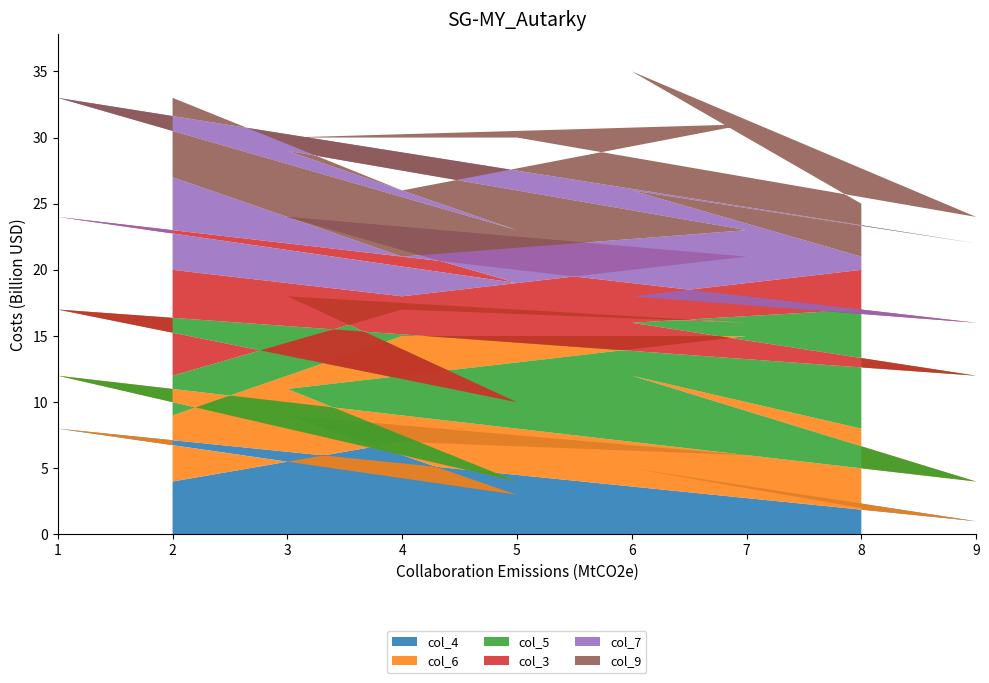

Reading left to right, transcribe all the data shown in this chart.

col_4: 2	5	1	8	3	9	6	7	4
col_6: 6	7	3	4	1	2	9	8	5
col_5: 9	4	8	5	6	7	1	2	3
col_3: 3	2	4	7	9	6	5	1	8
col_7: 1	8	6	9	4	5	2	3	7
col_9: 4	9	2	3	7	1	8	5	6